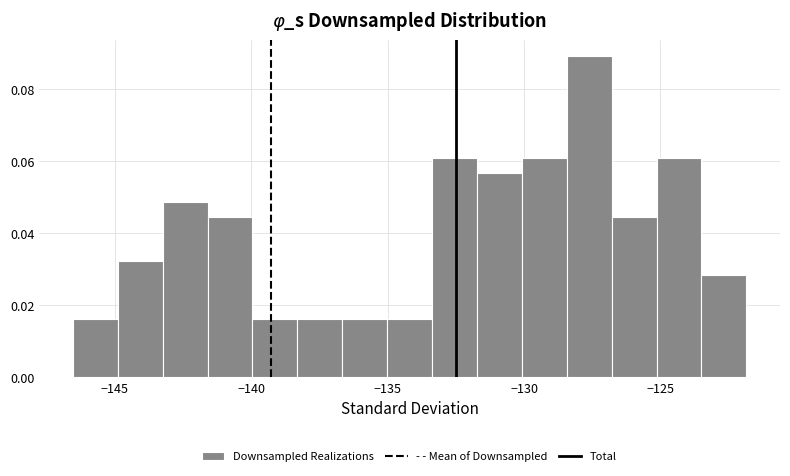

Read against the x-axis, roughly where is the centre of the tallest bar?

-127.5